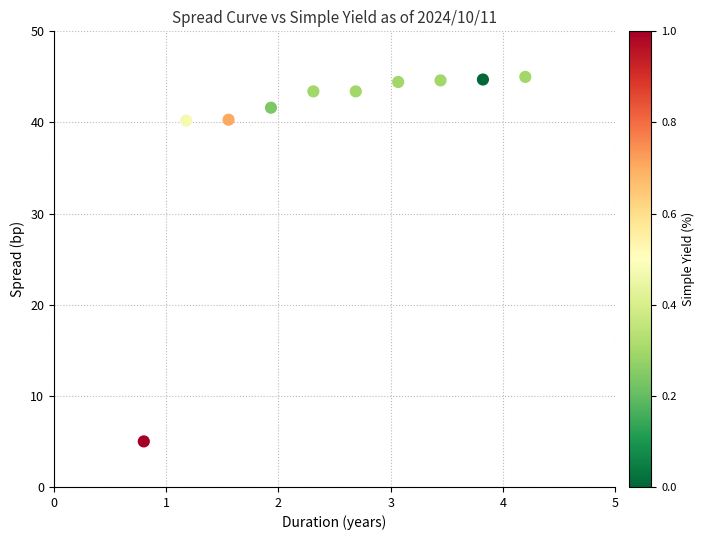

What is the average X value?

2.5